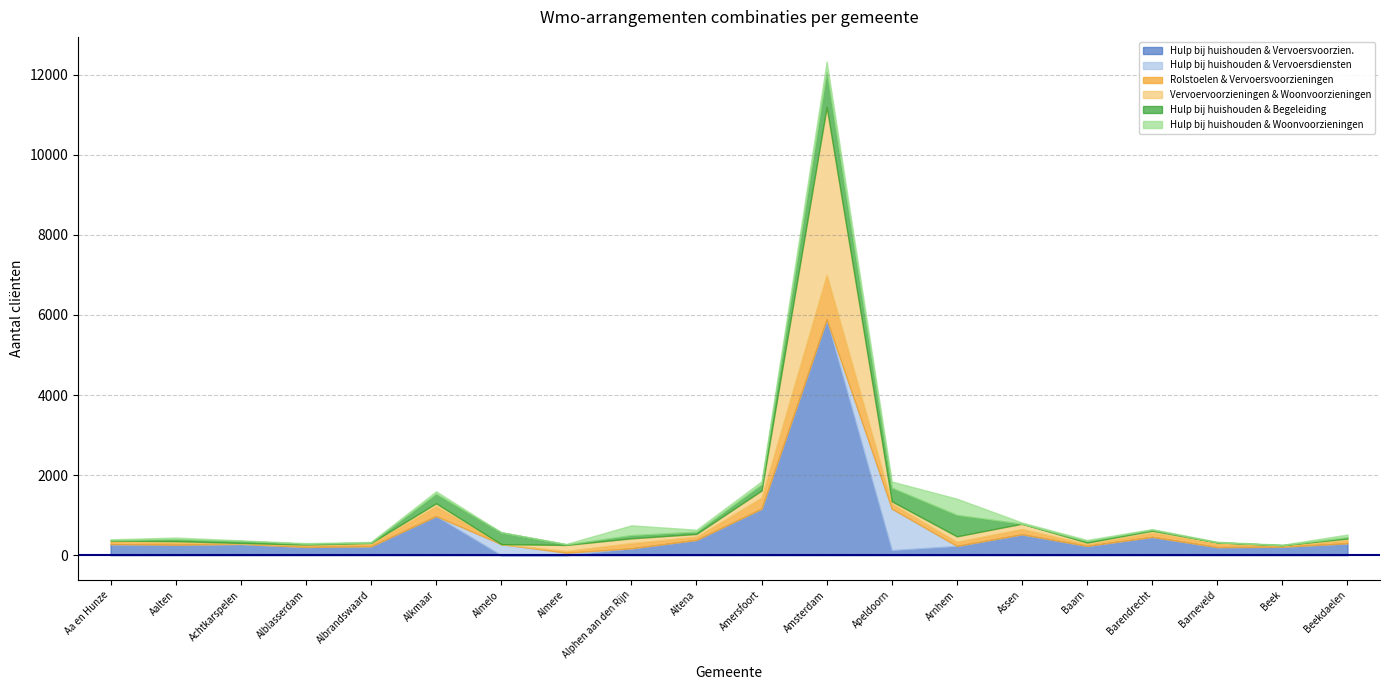

List the series in order of their peak value, lowest first.

Hulp bij huishouden & Woonvoorzieningen, Hulp bij huishouden & Begeleiding, Hulp bij huishouden & Vervoersdiensten, Rolstoelen & Vervoersvoorzieningen, Vervoervoorzieningen & Woonvoorzieningen, Hulp bij huishouden & Vervoersvoorzien.